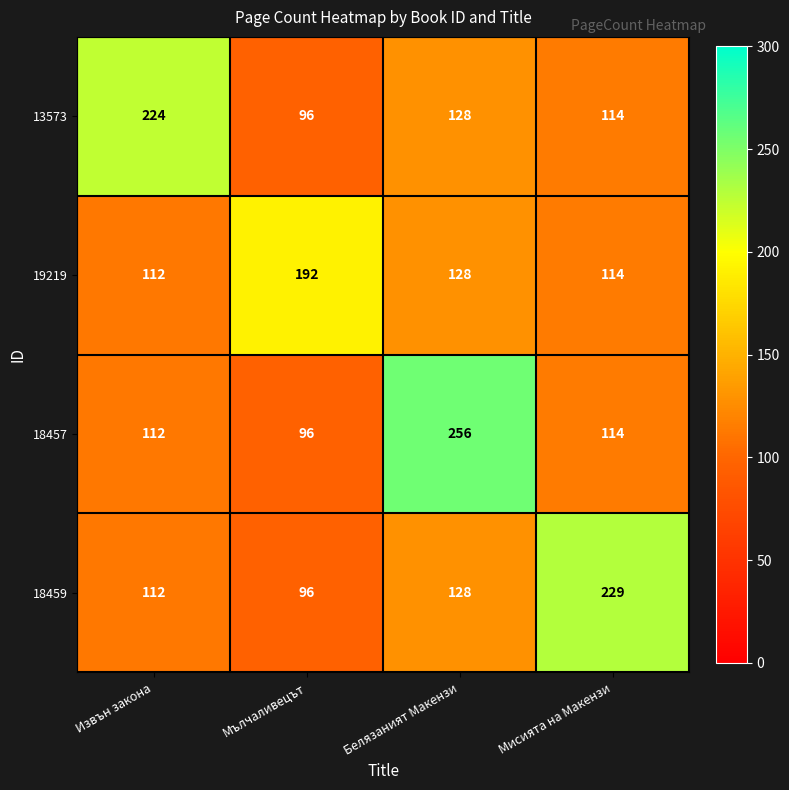

What is the total value across all series at Извън закона?

560